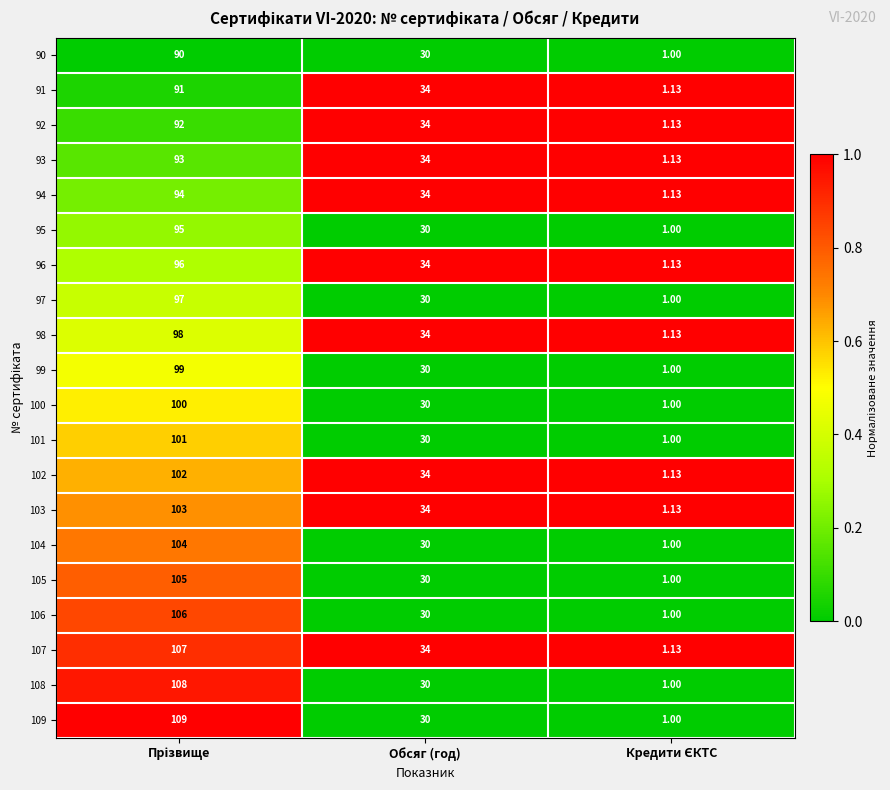

Which series has the largest range (max minus min)?

109